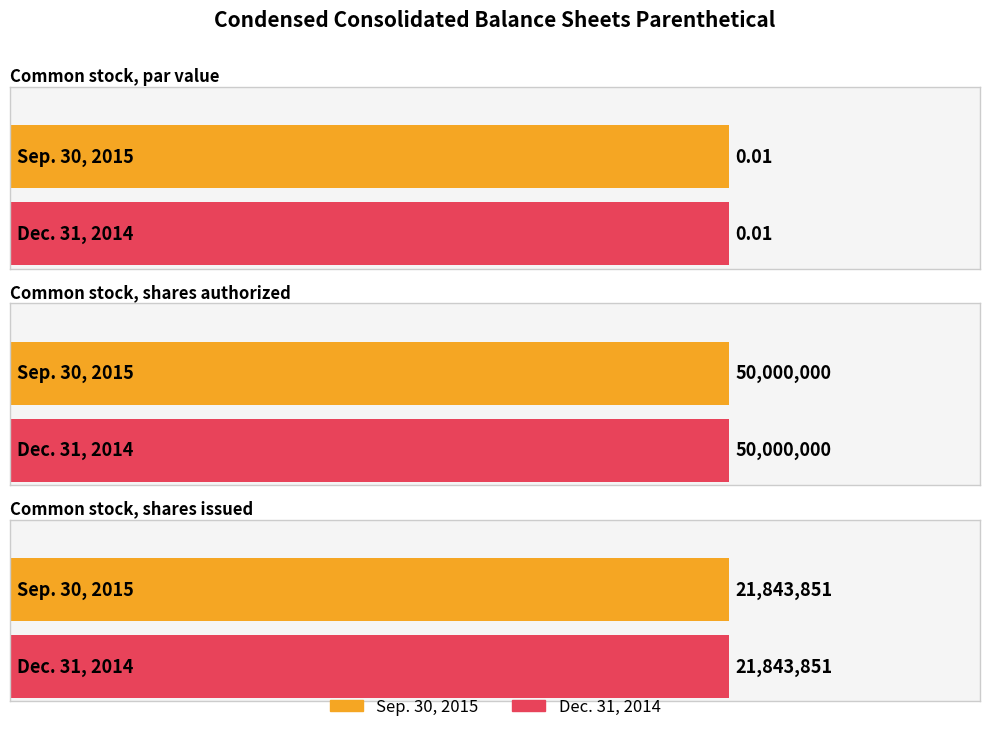

Reading left to right, extract all data points from this chart.

Sep. 30, 2015: Common stock, par value=0.0	Common stock, shares authorized=50000000.0	Common stock, shares issued=21843851.0
Dec. 31, 2014: Common stock, par value=0.0	Common stock, shares authorized=50000000.0	Common stock, shares issued=21843851.0